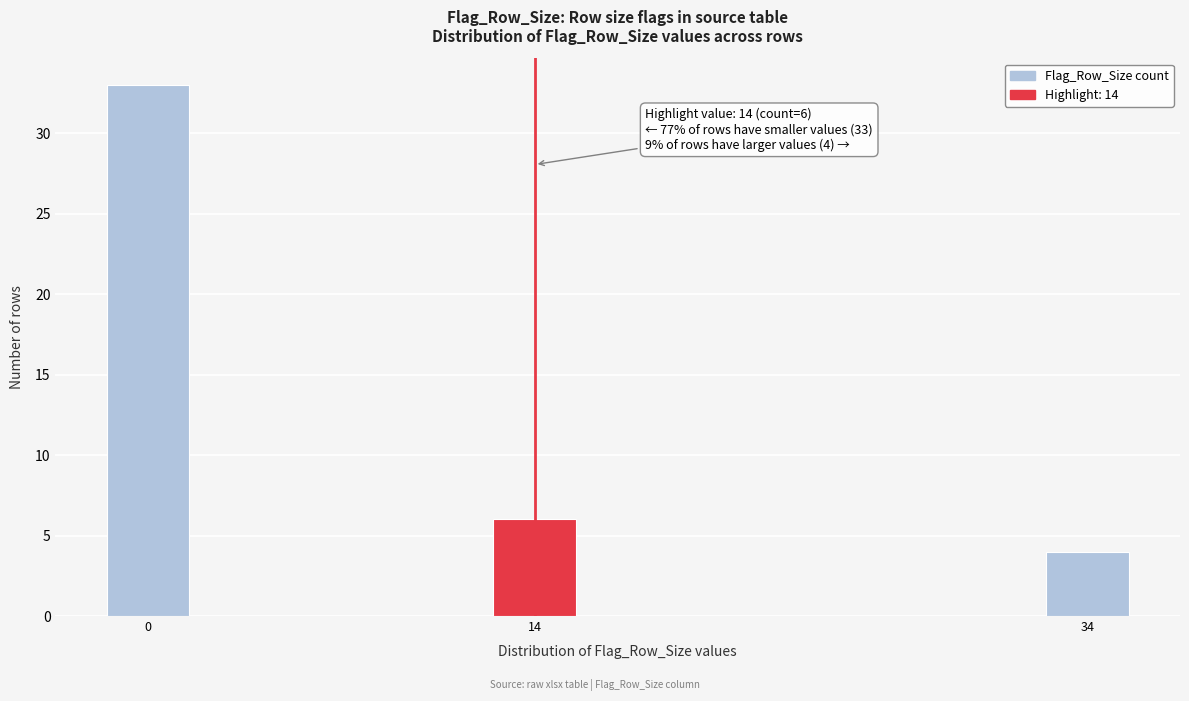

Reading left to right, transcribe all the data shown in this chart.

33	6	4